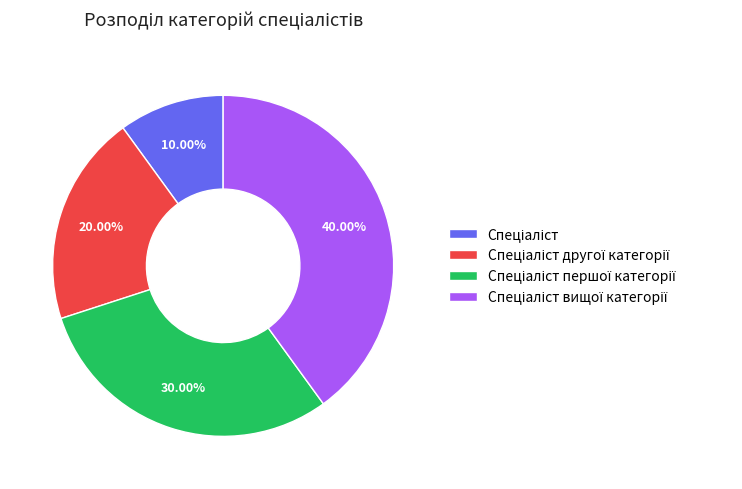

How many slices are in this pie chart?

4